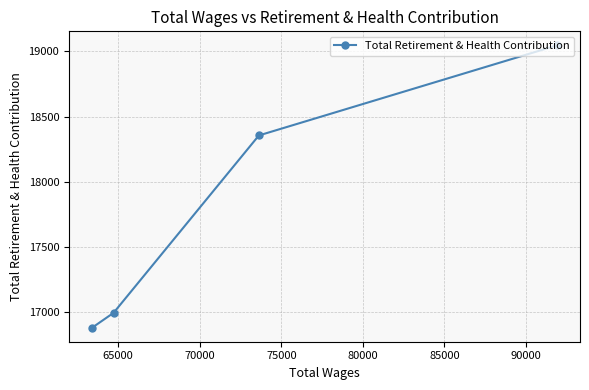

What is the average value?

17820